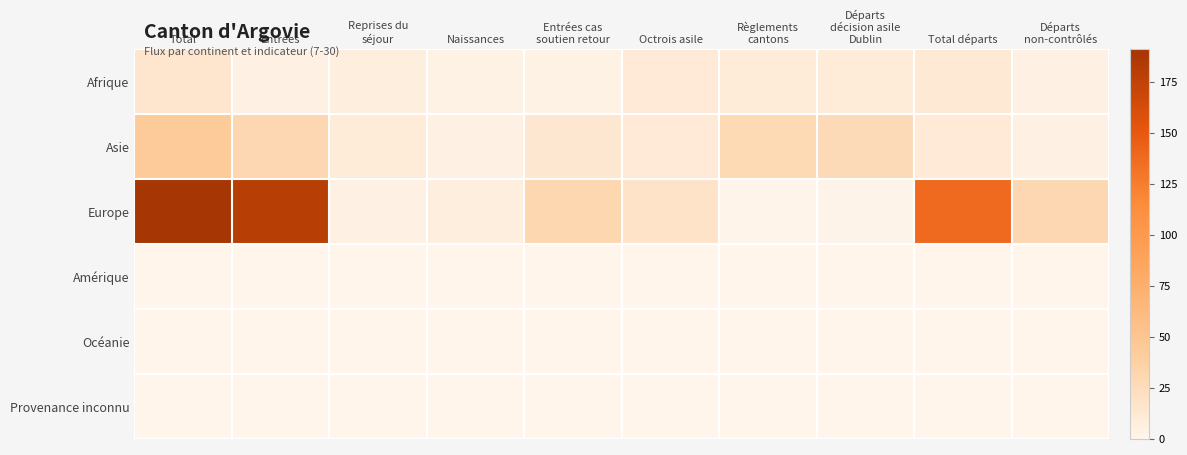

What is the total value across all series at Règlements
cantons?

40